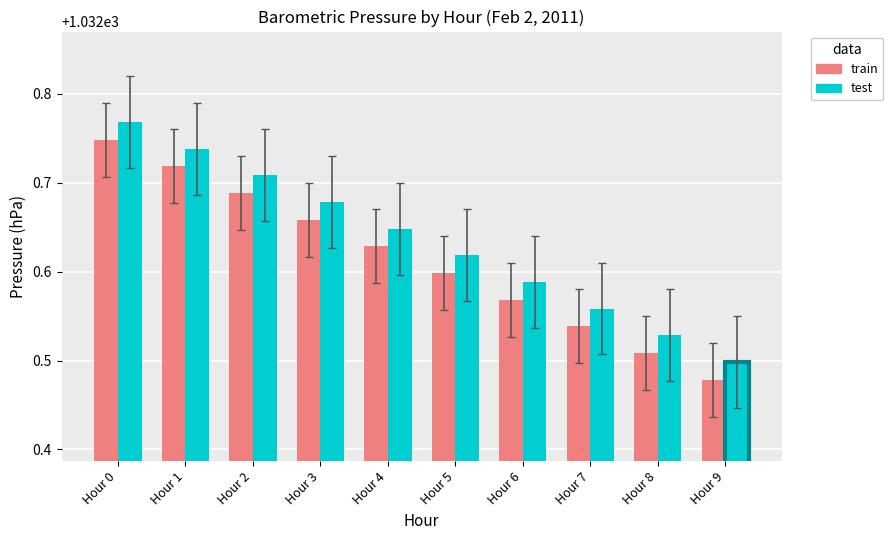

What is the sum of the test values at Hour 3 and Hour 1?

2065.4